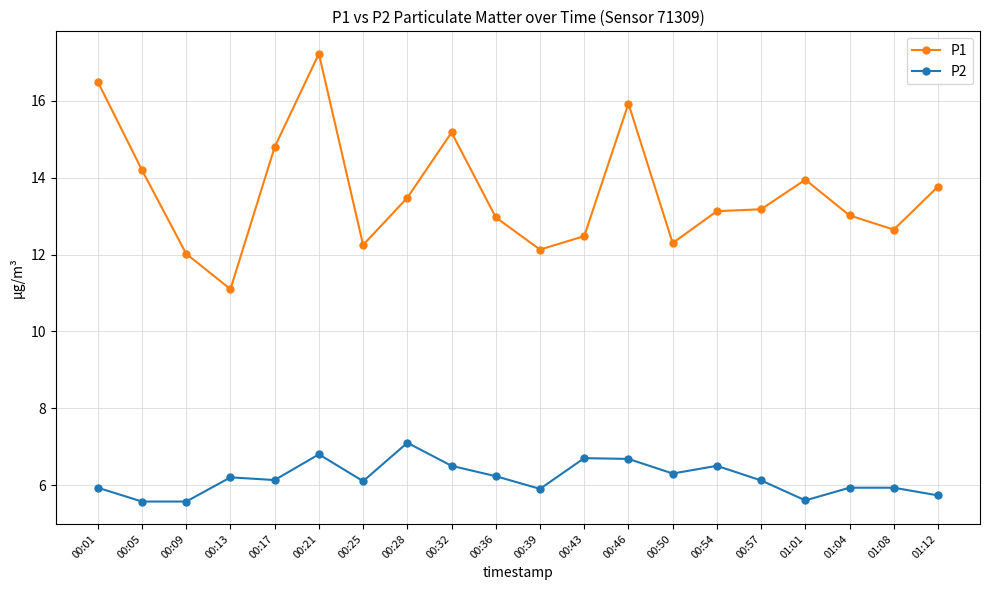

Is the value of P2 at 00:46 greater than the value of P1 at 00:43?

No